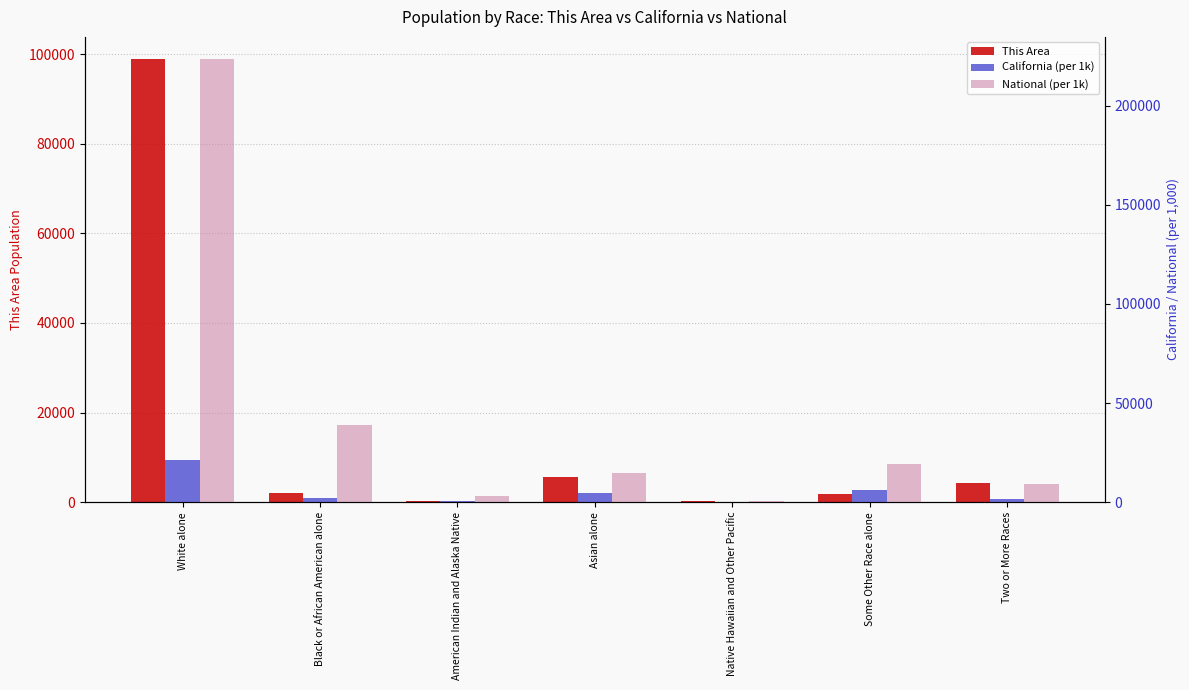

List the series in order of their overall mean, lowest first.

California (per 1k), This Area, National (per 1k)